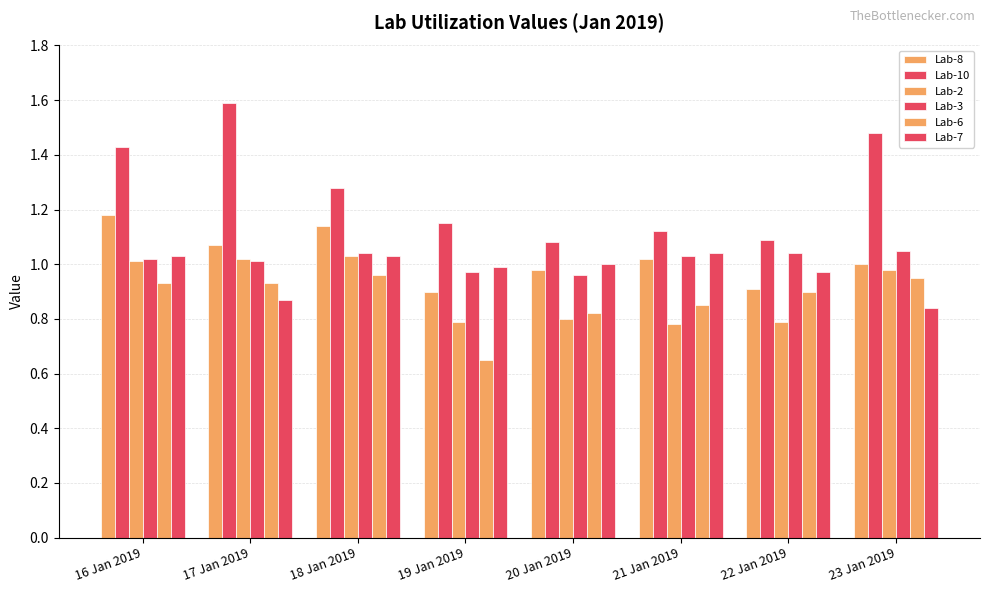

Where is Lab-8 nearest to the value 1?

23 Jan 2019